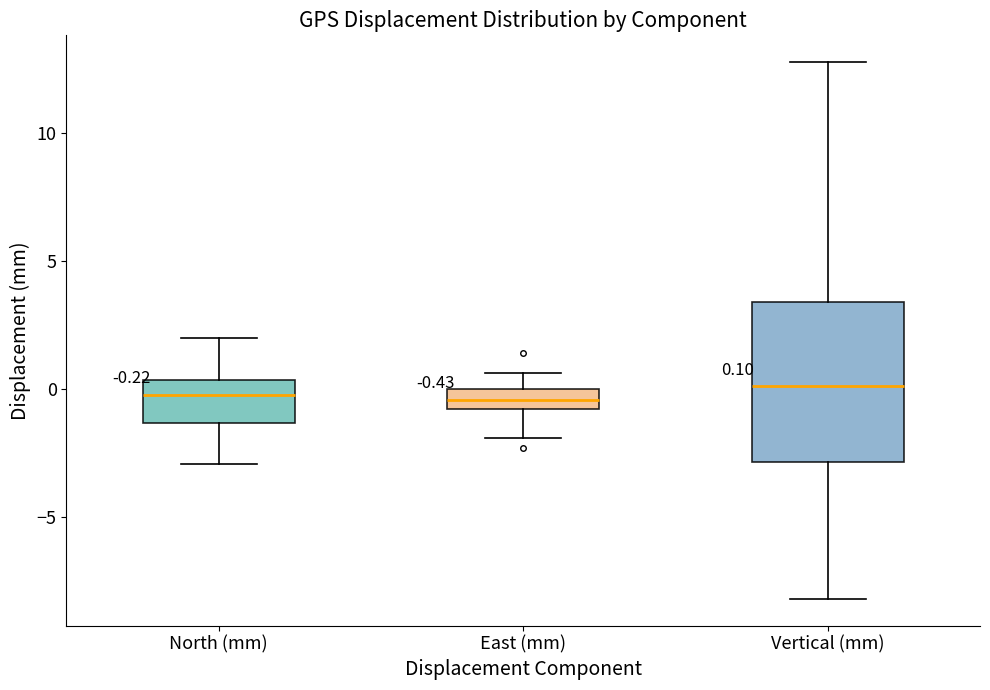

Which box is the tallest, from its lower edge to its upper edge?

Vertical (mm)